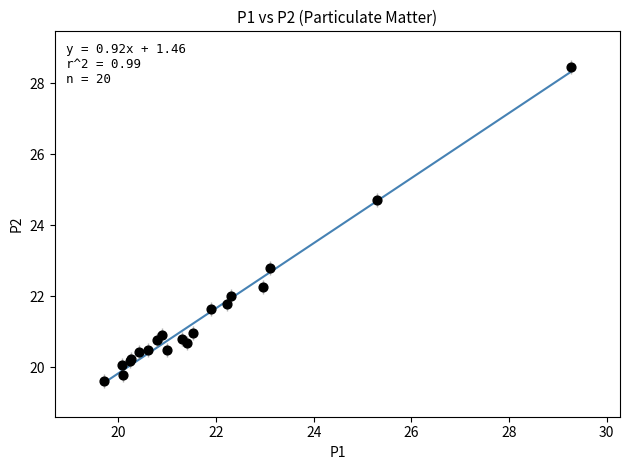

What Y value in the scatter plot is closest to 24?

24.7